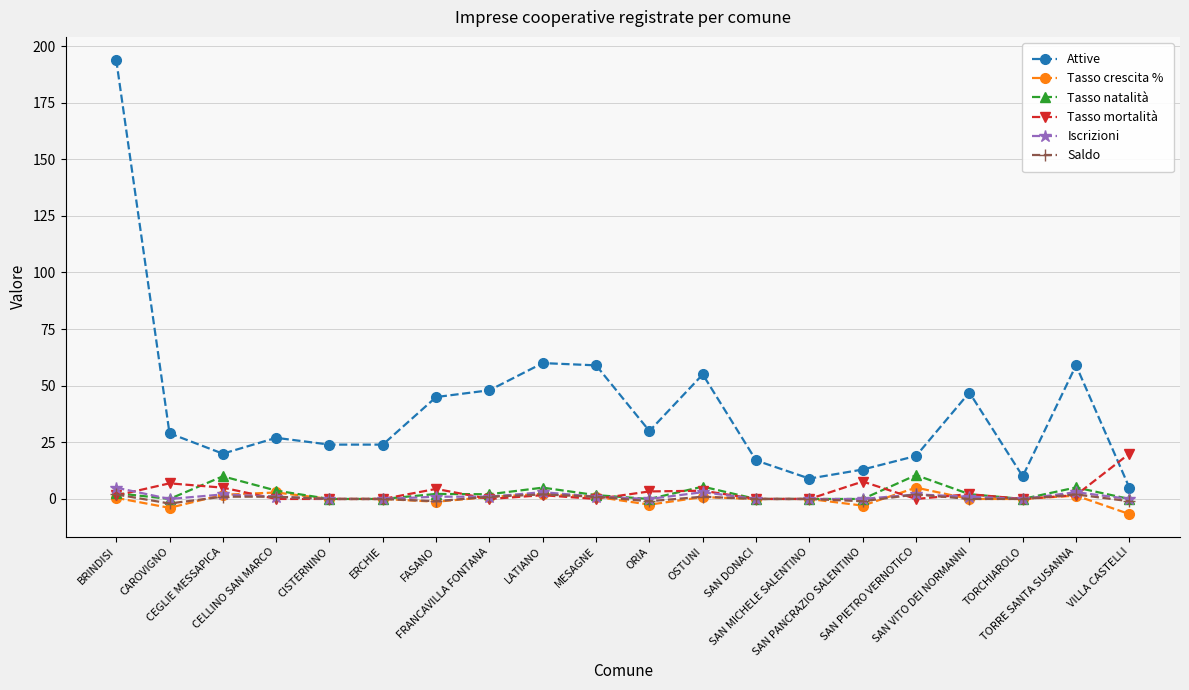

The value of Saldo at ORIA is -1.0. True or false?

True